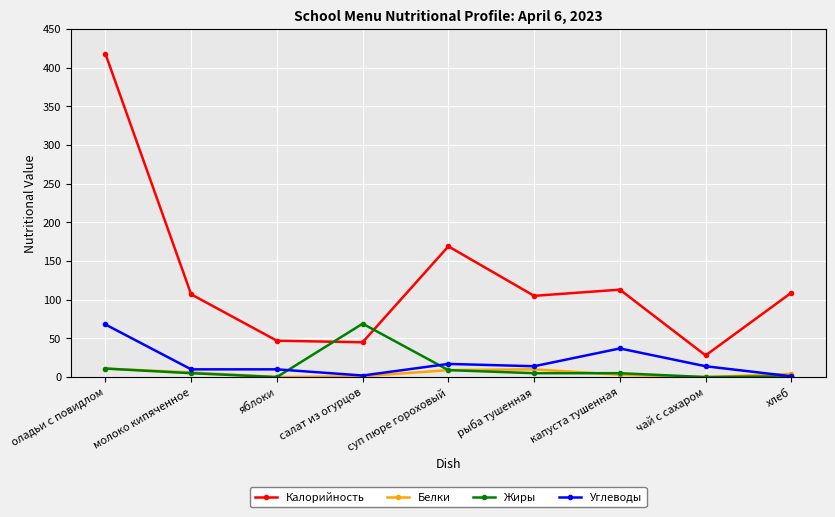

What is the value of the Углеводы point at the 2nd from the left?

10